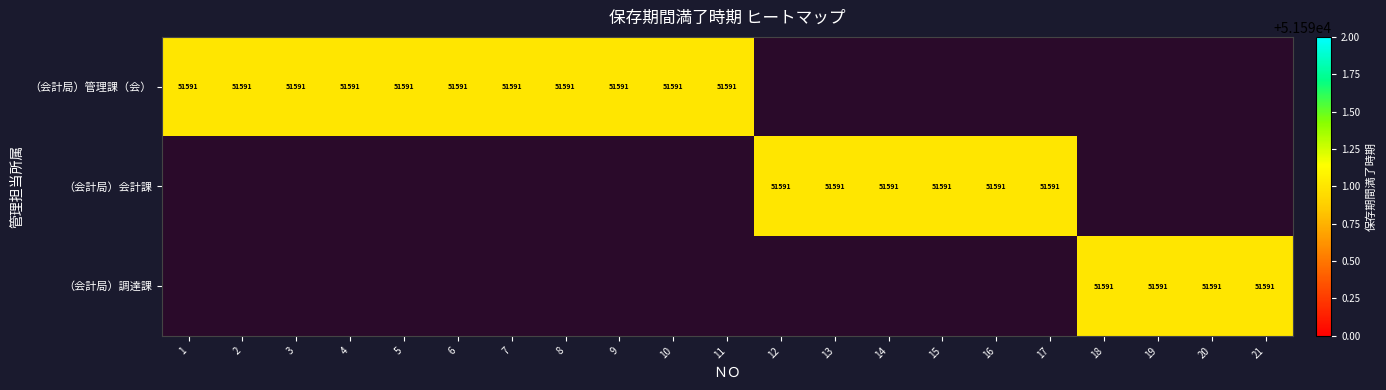

List the labels in order of （会計局）会計課 value, smallest first.

1, 2, 3, 4, 5, 6, 7, 8, 9, 10, 11, 18, 19, 20, 21, 12, 13, 14, 15, 16, 17